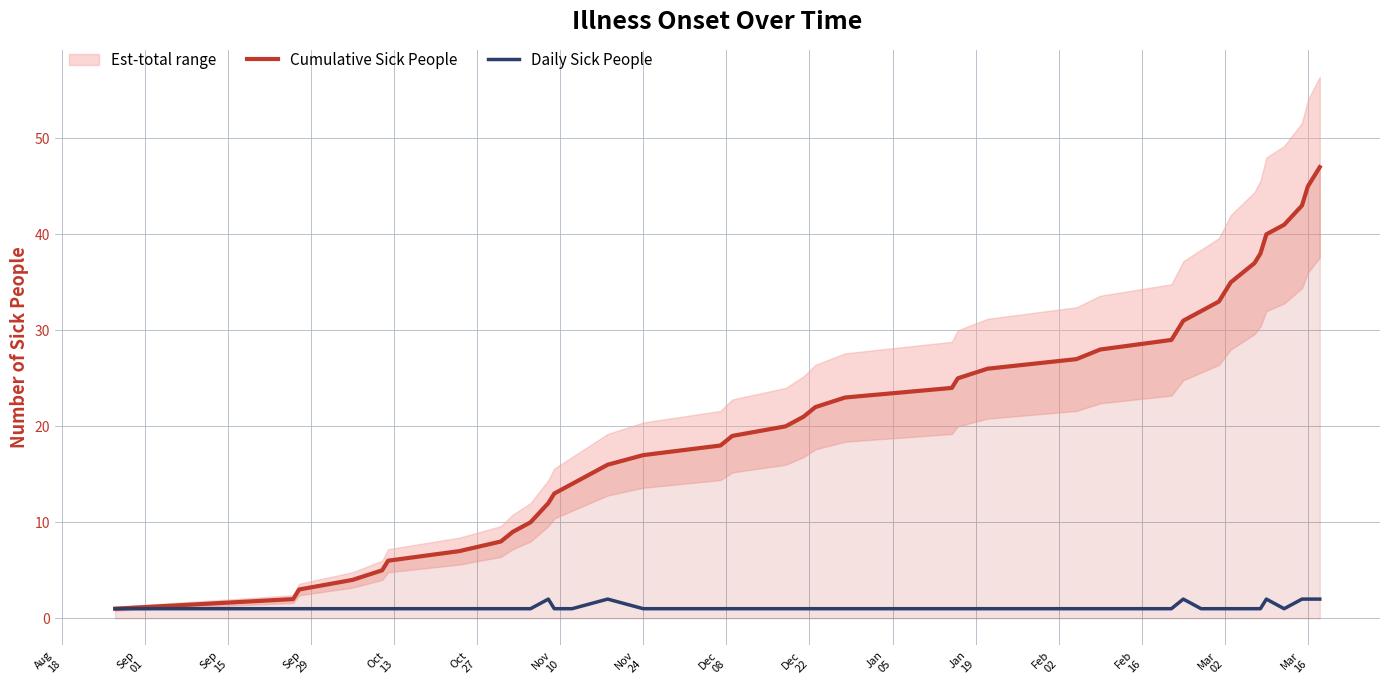

What is the maximum value for Cumulative Sick People?

47